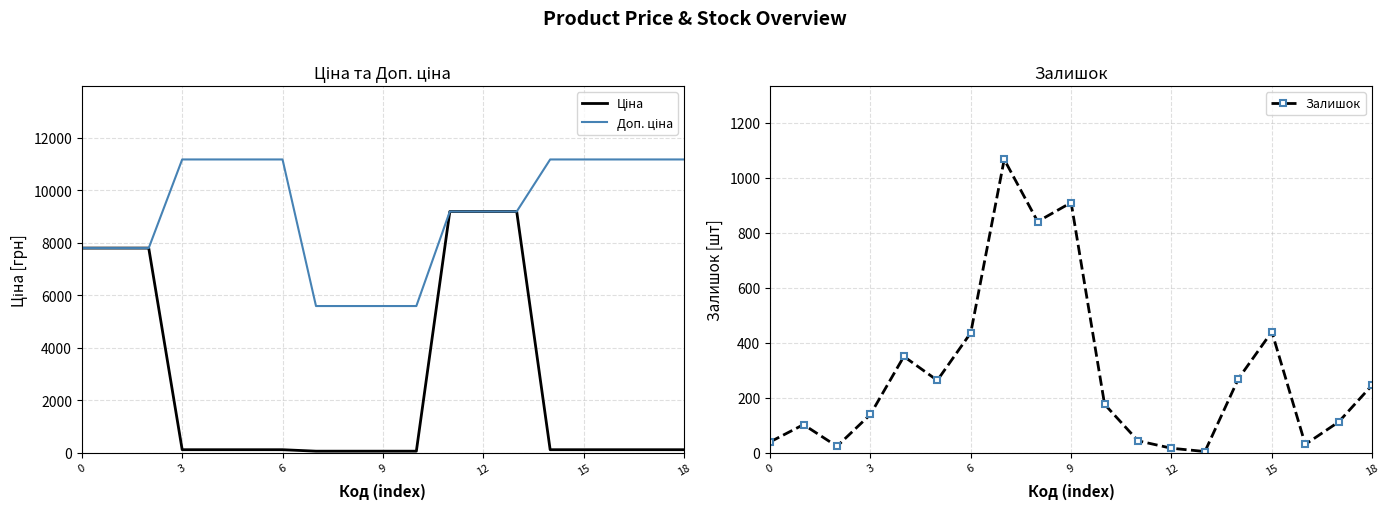

True or false: Залишок has a value of 1302.4 at 9.

False